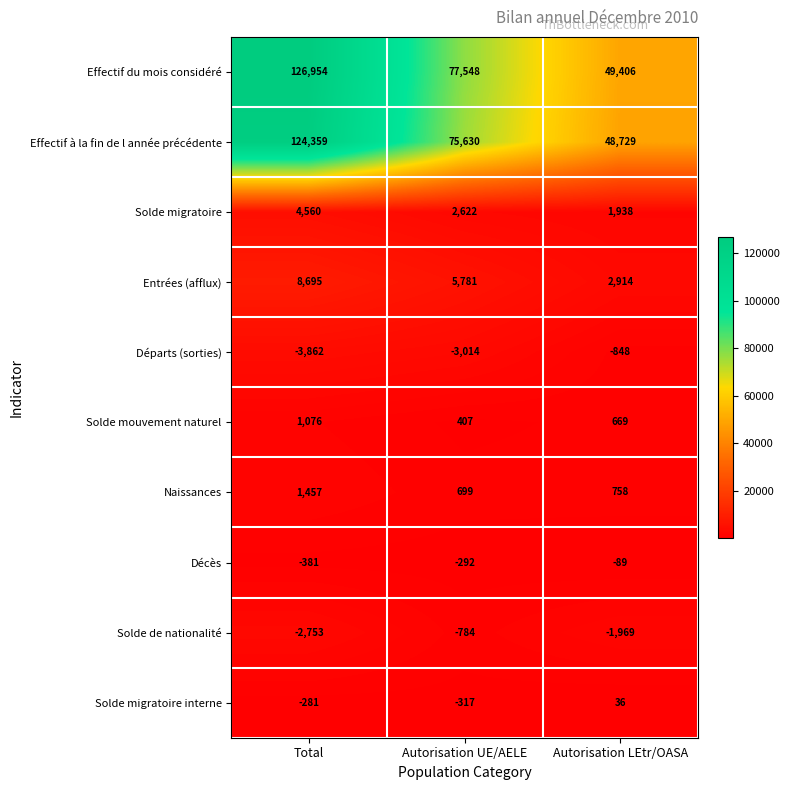

Is it true that Solde migratoire equals 4336 at Autorisation UE/AELE?

False